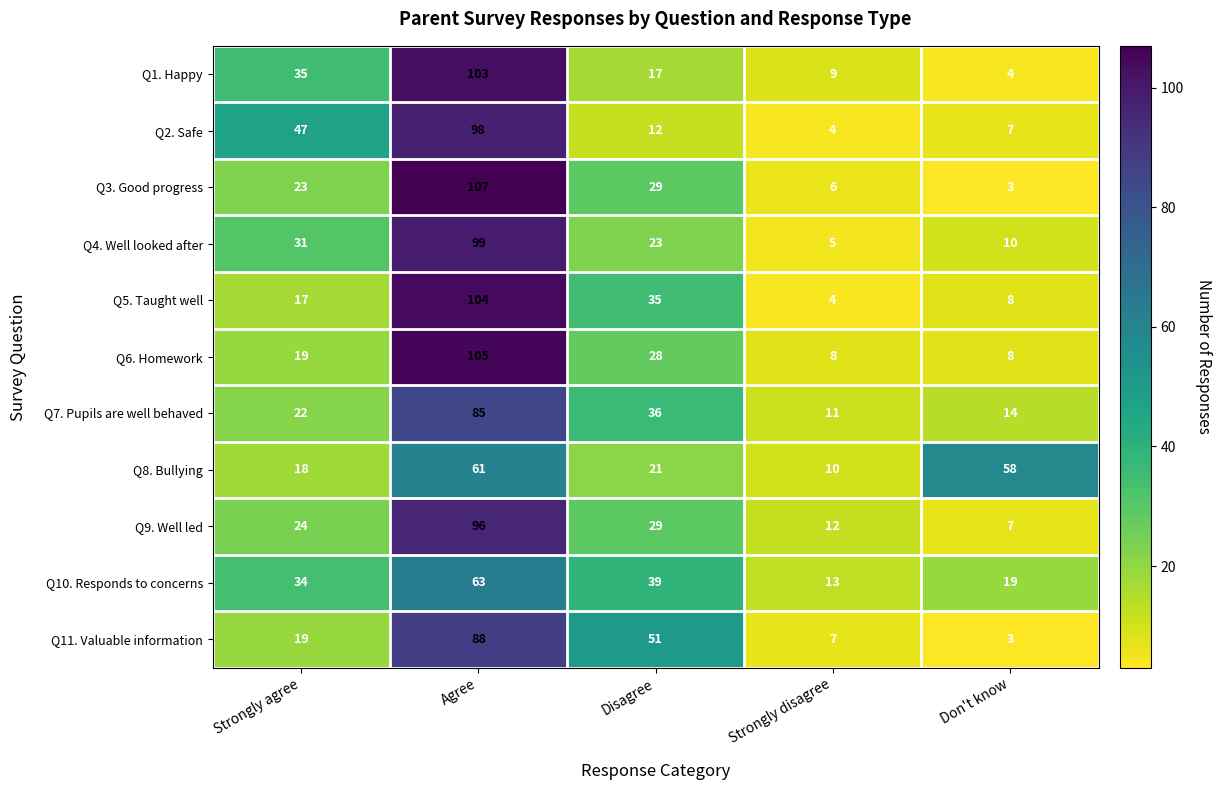

What is the sum of all Q7. Pupils are well behaved values?

168